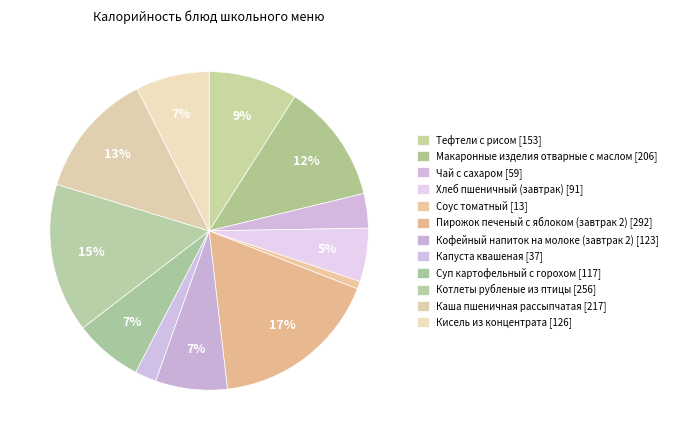

How many segments does this pie chart have?

12